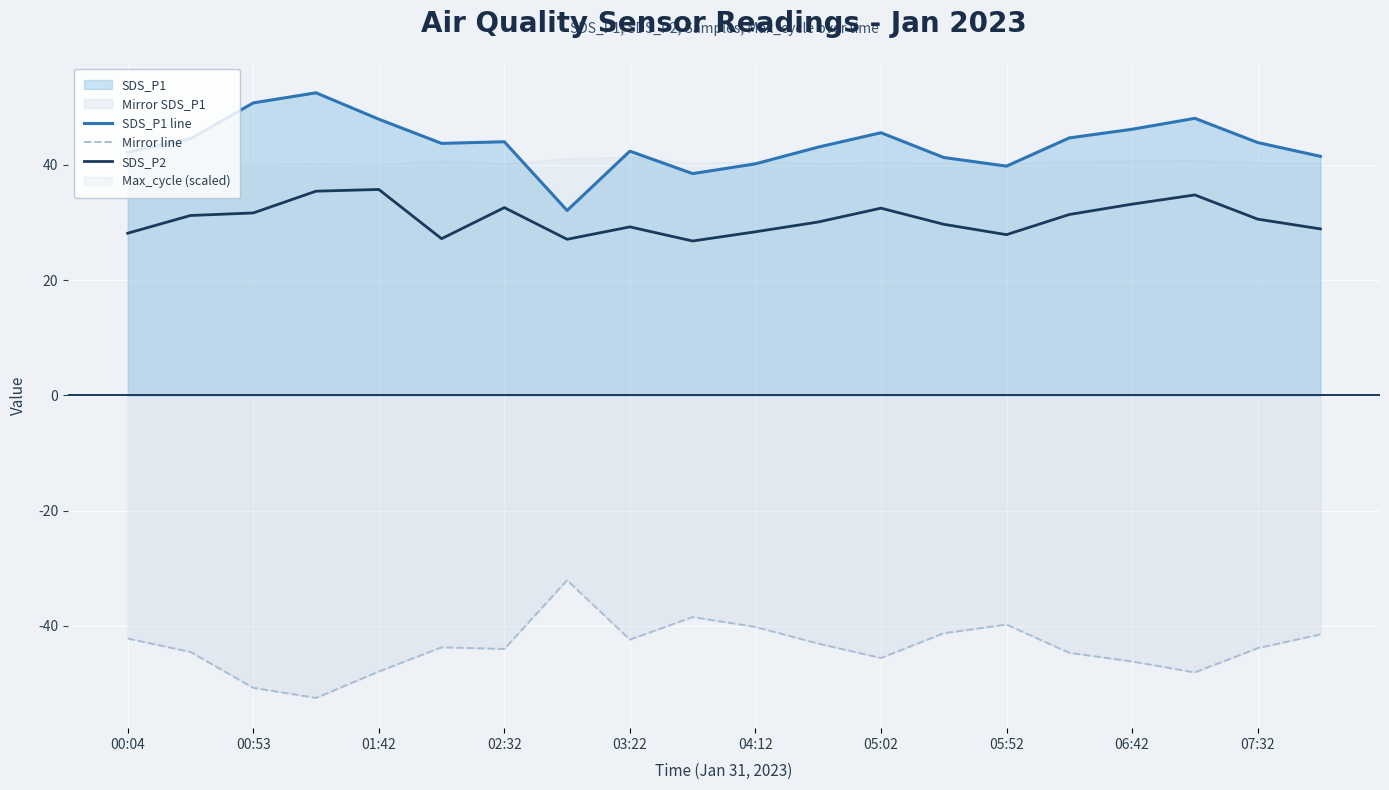

Reading left to right, what are all the values shown in this chart?

SDS_P1 line: 42.2	44.5	50.8	52.5	48.0	43.8	44.0	32.1	42.4	38.5	40.2	43.1	45.6	41.3	39.8	44.7	46.2	48.1	43.9	41.5
Mirror line: -42.2	-44.5	-50.8	-52.5	-48.0	-43.8	-44.0	-32.1	-42.4	-38.5	-40.2	-43.1	-45.6	-41.3	-39.8	-44.7	-46.2	-48.1	-43.9	-41.5
SDS_P2: 28.1	31.2	31.7	35.5	35.8	27.2	32.6	27.1	29.2	26.8	28.4	30.1	32.5	29.7	27.9	31.4	33.2	34.8	30.6	28.9